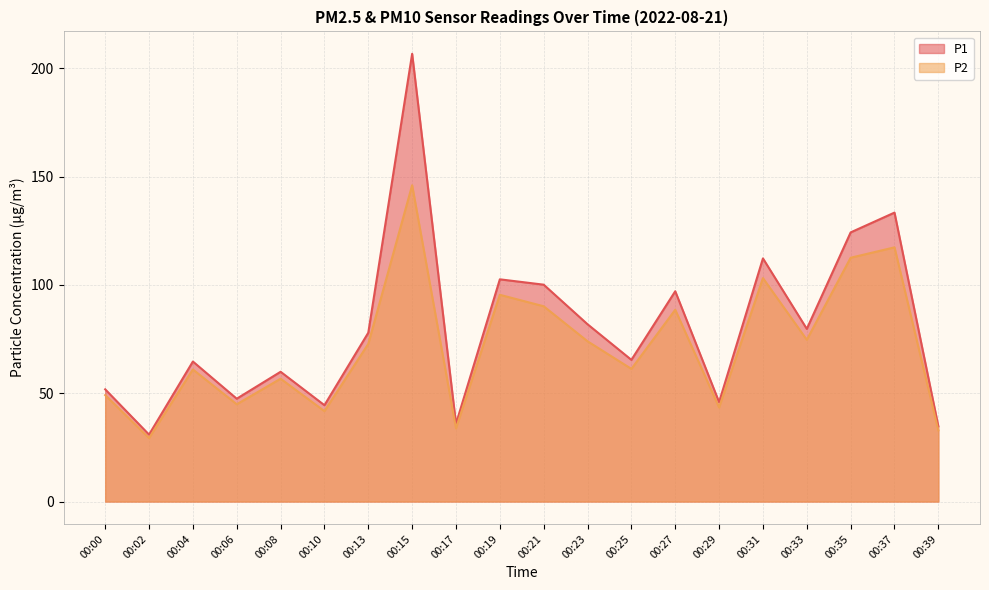

Where does the P1 series first go above 77?

00:13